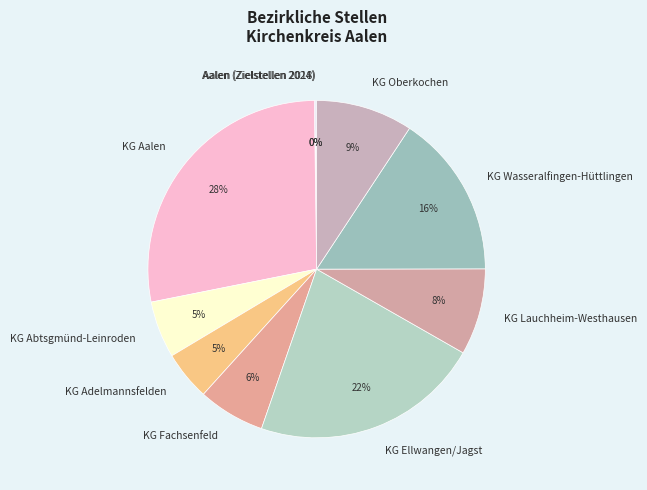

Which category has the biggest portion of the pie?

KG Aalen